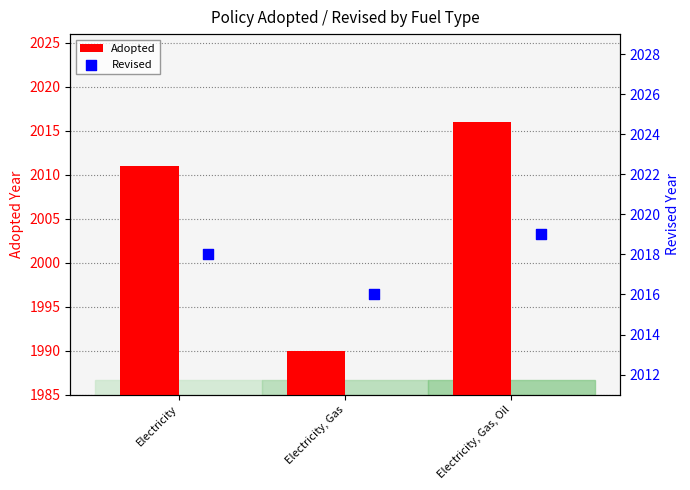

List the labels in order of Adopted value, largest first.

Electricity, Gas, Oil, Electricity, Electricity, Gas